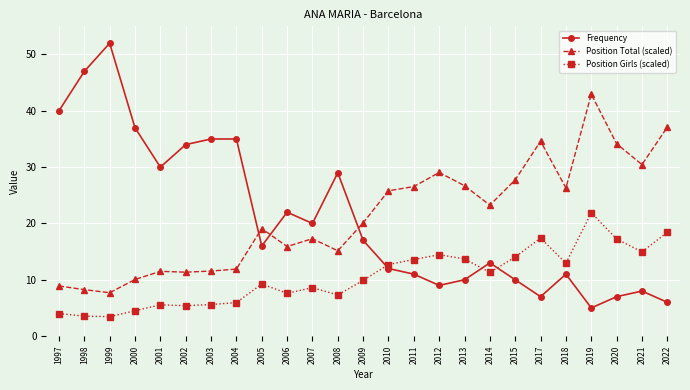

What is the lowest value of the Position Total (scaled) series?

7.7